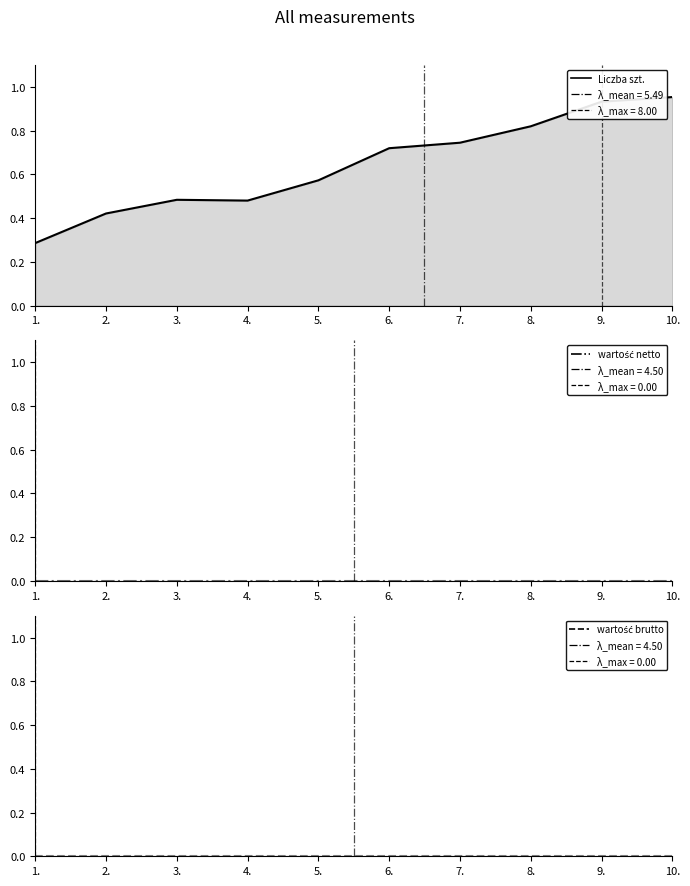

Reading right to left, transcribe all the data shown in this chart.

Liczba szt. (line): 1.0	0.9	0.8	0.7	0.7	0.6	0.5	0.5	0.4	0.3
wartość netto (line): 0.0	0.0	0.0	0.0	0.0	0.0	0.0	0.0	0.0	0.0
wartość brutto (line): 0.0	0.0	0.0	0.0	0.0	0.0	0.0	0.0	0.0	0.0